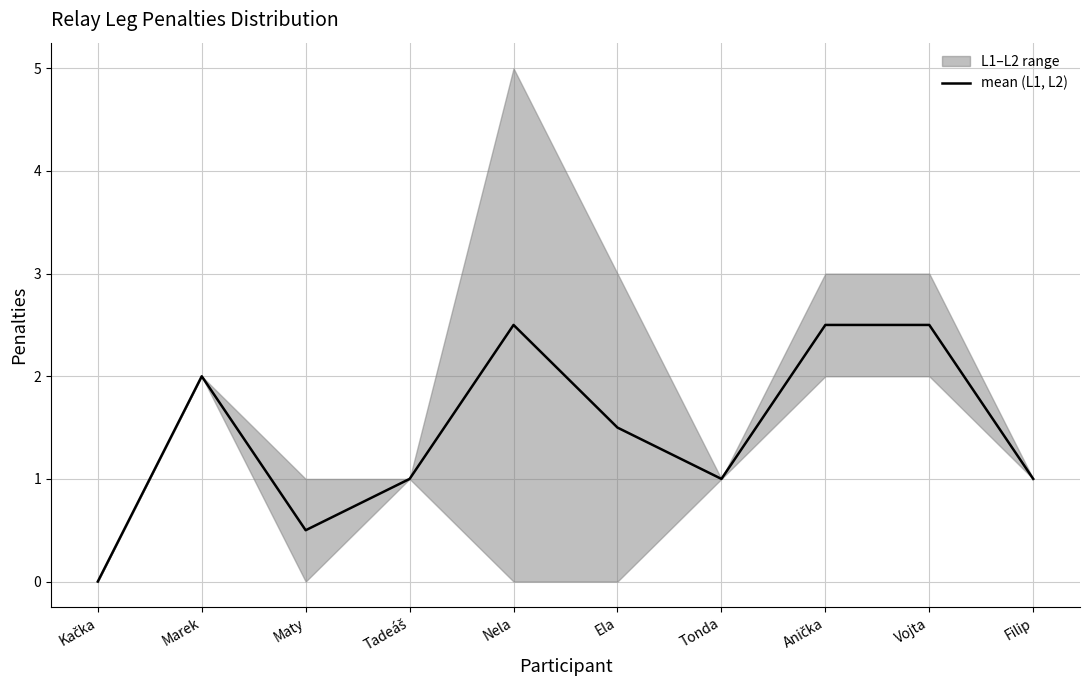

True or false: there are more than 1 points higher than both neighbors.

True